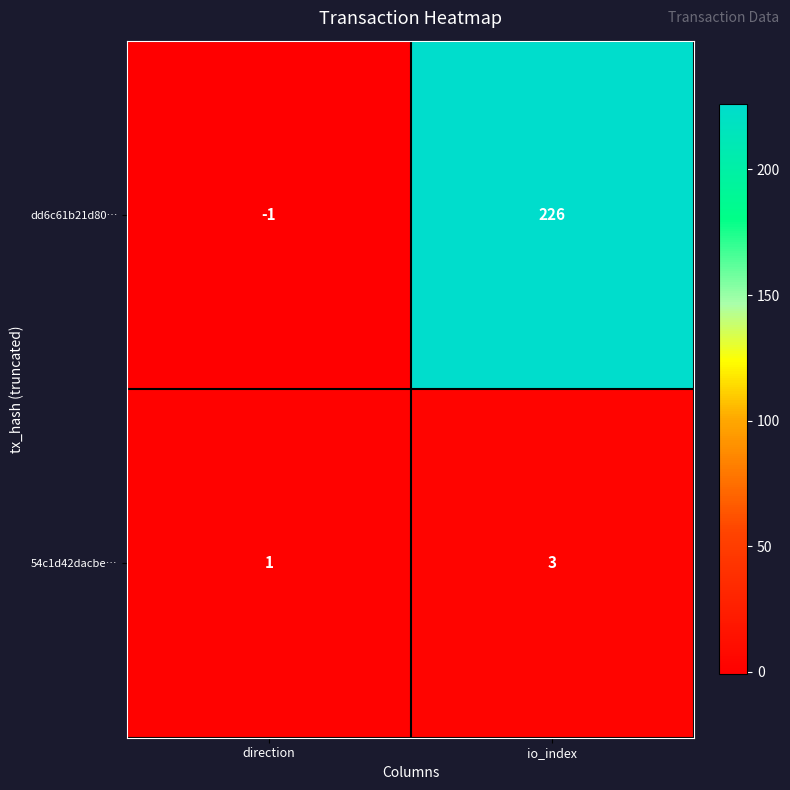

Reading left to right, what are all the values shown in this chart?

dd6c61b21d80…: direction=-1	io_index=226
54c1d42dacbe…: direction=1	io_index=3